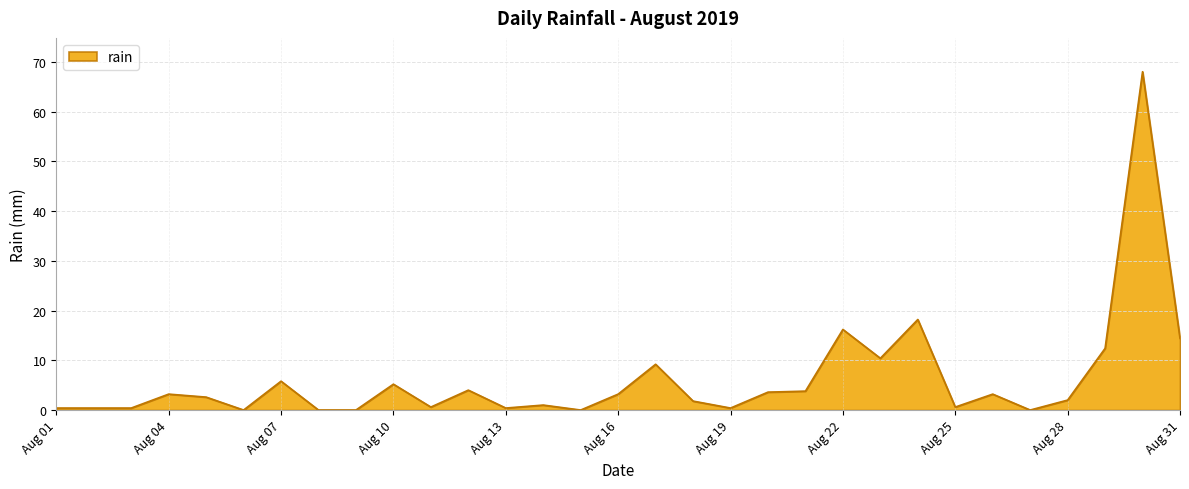

What is the difference between the maximum and minimum values?

68.0